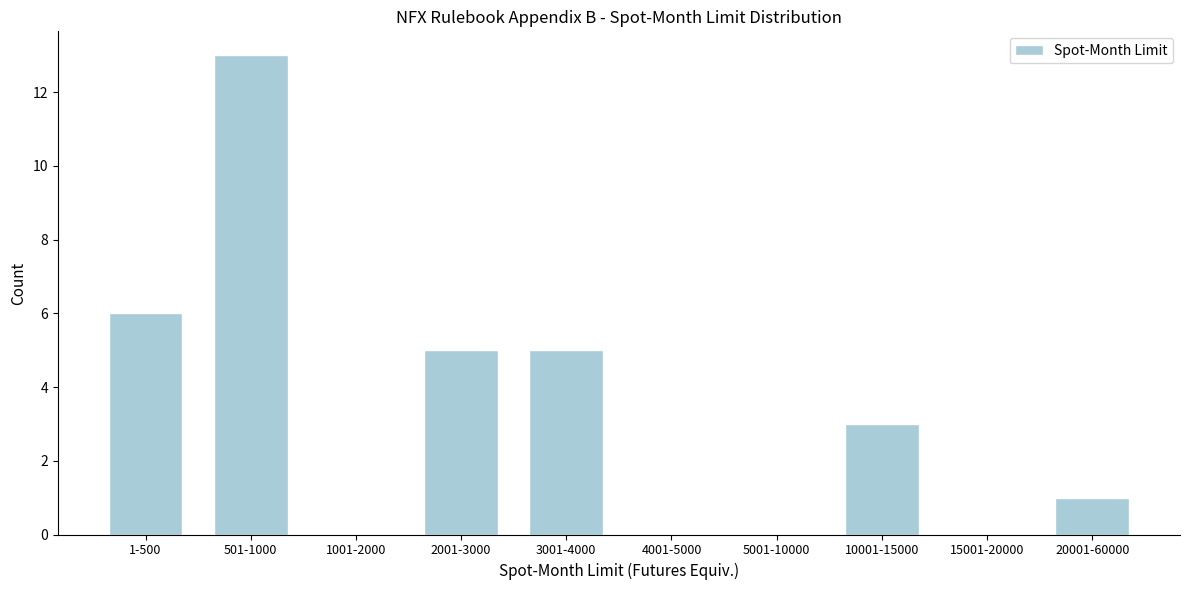

Reading left to right, transcribe all the data shown in this chart.

1-500=6	501-1000=13	1001-2000=0	2001-3000=5	3001-4000=5	4001-5000=0	5001-10000=0	10001-15000=3	15001-20000=0	20001-60000=1